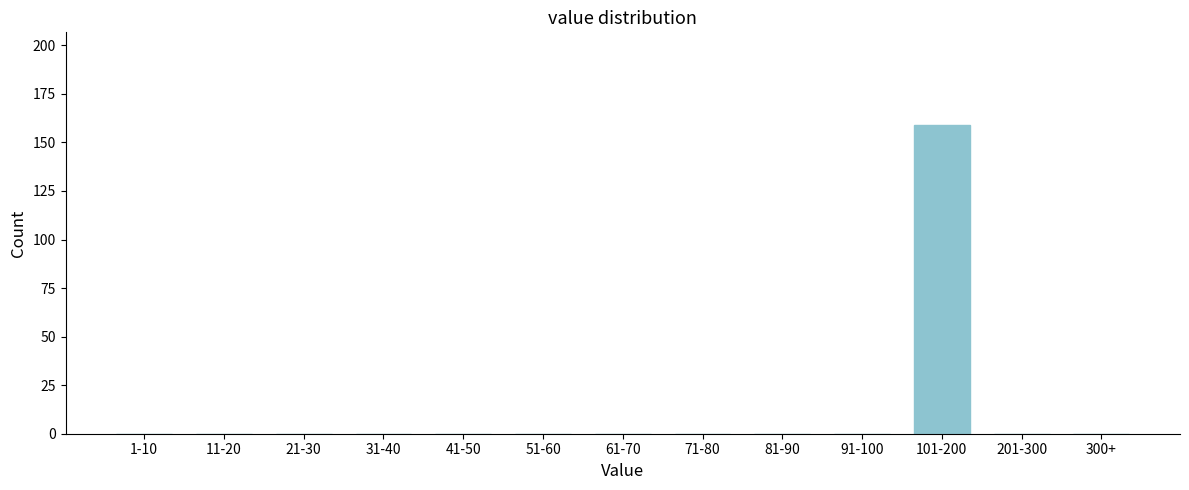

Reading right to left, extract all data points from this chart.

300+=0	201-300=0	101-200=159	91-100=0	81-90=0	71-80=0	61-70=0	51-60=0	41-50=0	31-40=0	21-30=0	11-20=0	1-10=0